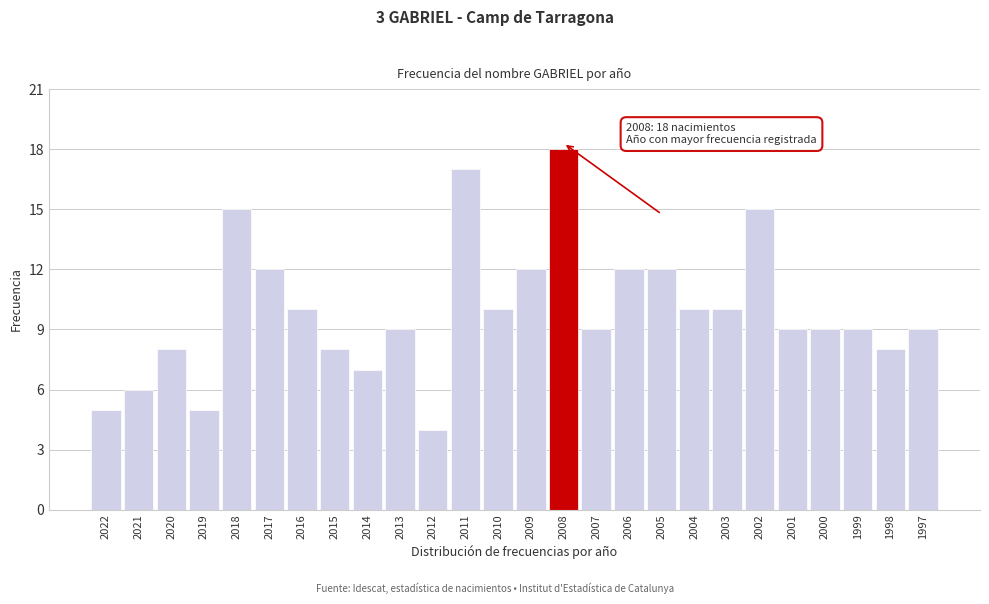

Reading right to left, transcribe all the data shown in this chart.

1997=9	1998=8	1999=9	2000=9	2001=9	2002=15	2003=10	2004=10	2005=12	2006=12	2007=9	2008=18	2009=12	2010=10	2011=17	2012=4	2013=9	2014=7	2015=8	2016=10	2017=12	2018=15	2019=5	2020=8	2021=6	2022=5